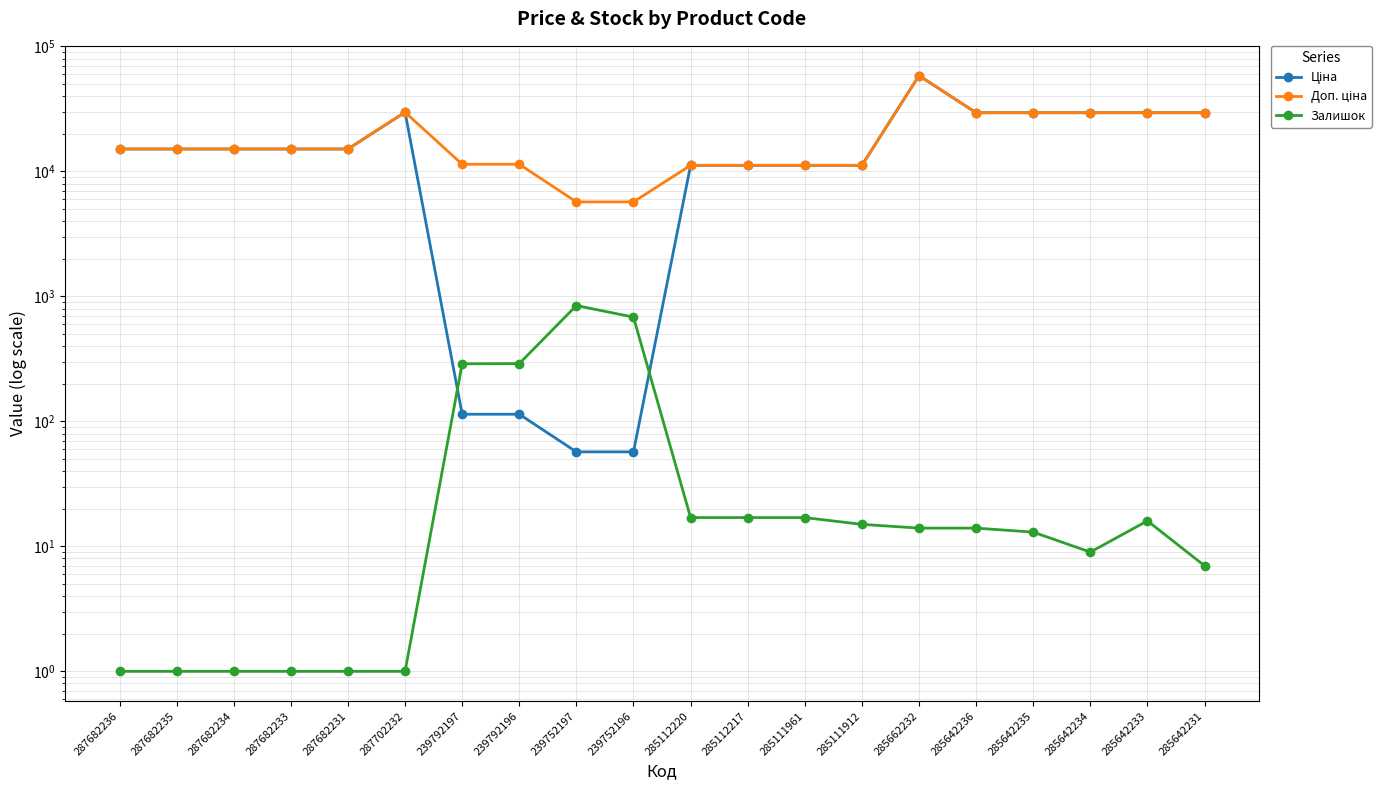

List the labels in order of Залишок value, largest first.

239752197, 239752196, 239792196, 239792197, 285112220, 285112217, 285111961, 285642233, 285111912, 285662232, 285642236, 285642235, 285642234, 285642231, 287682236, 287682235, 287682234, 287682233, 287682231, 287702232